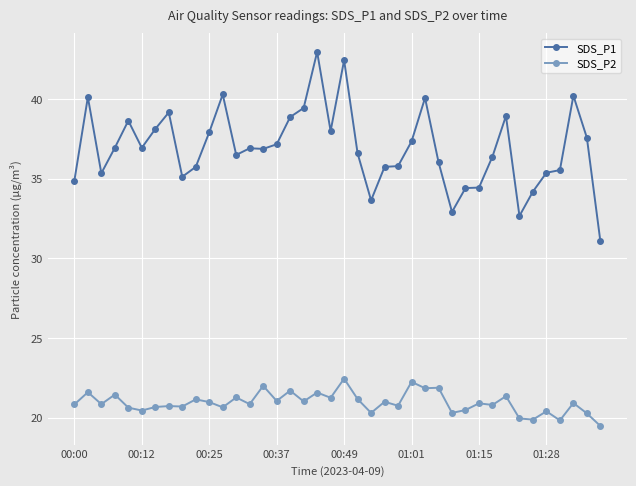

At how many categories does at least one series exceed 32?

39